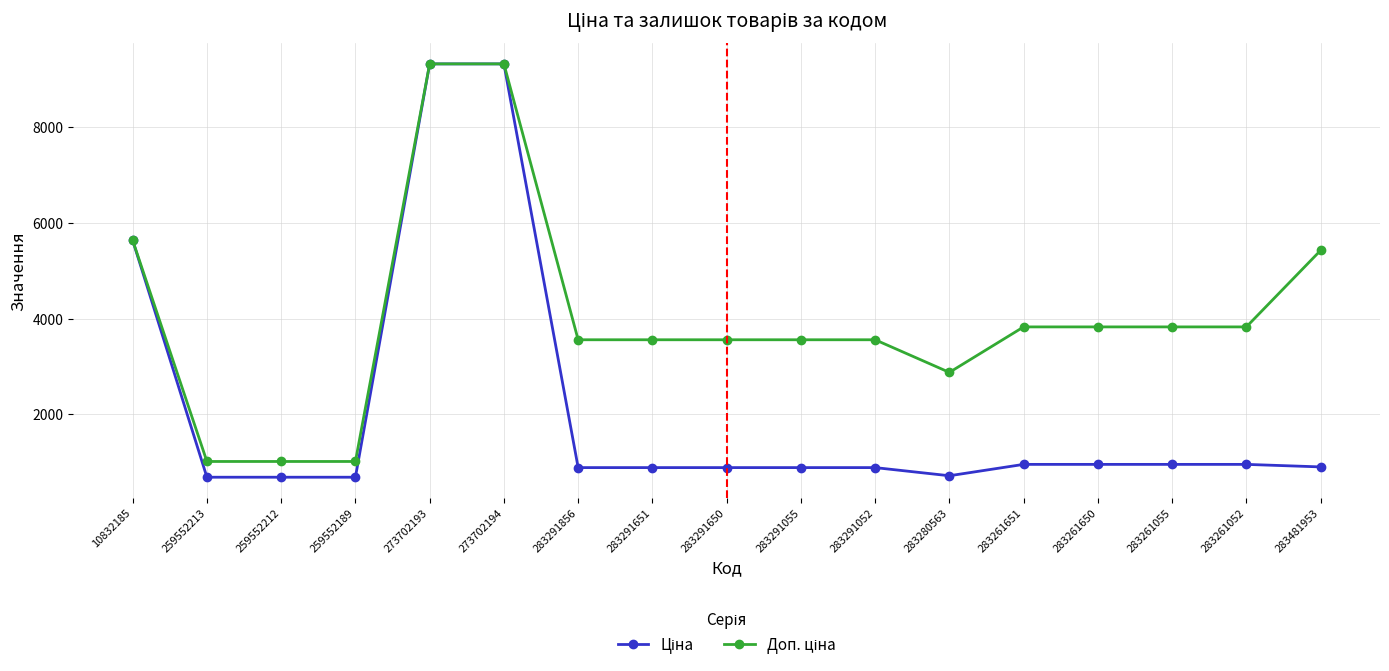

What is the difference between the highest and lowest values at 283261651?

2871.3